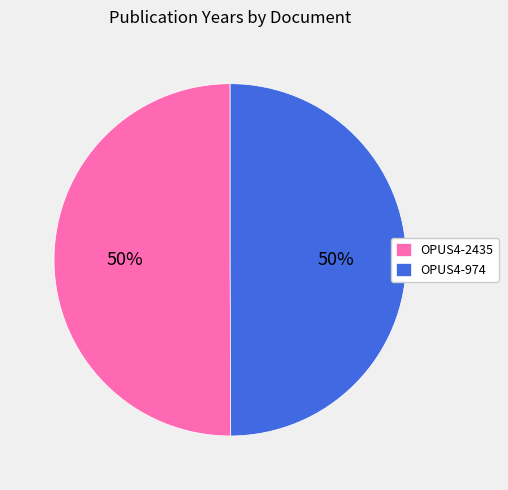

What percentage is the OPUS4-2435 slice, to the nearest percent?

50%